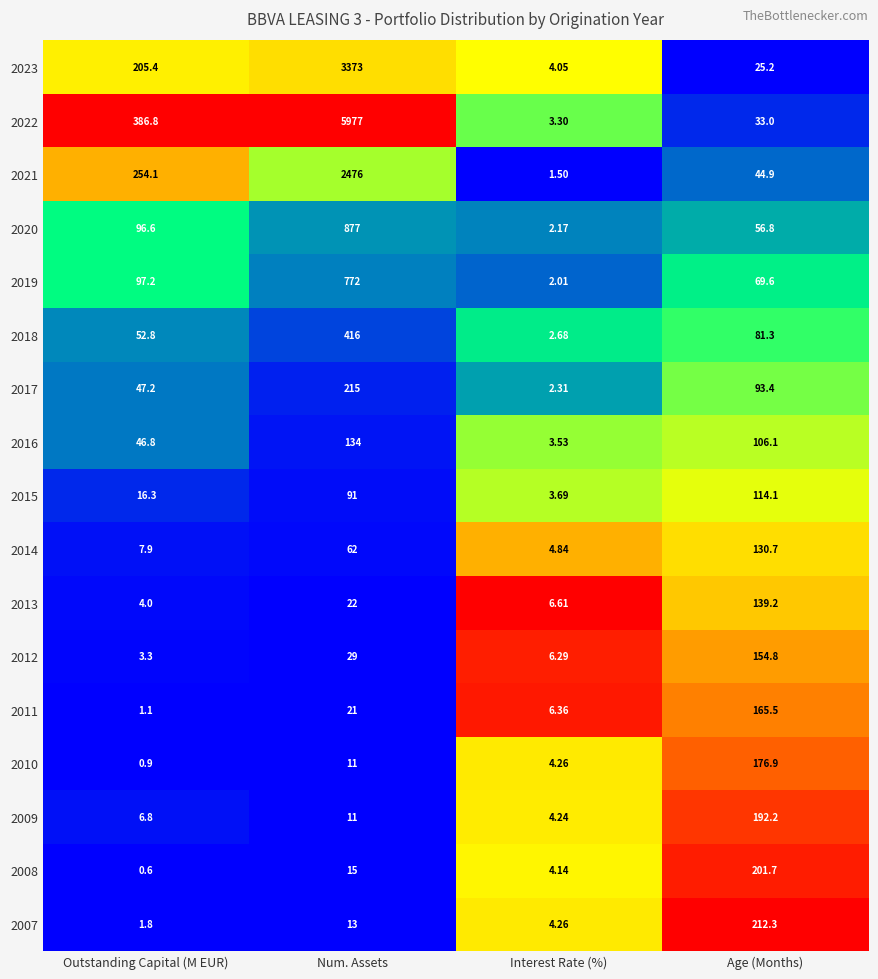

At which category is the sum across all series the highest?

Num. Assets